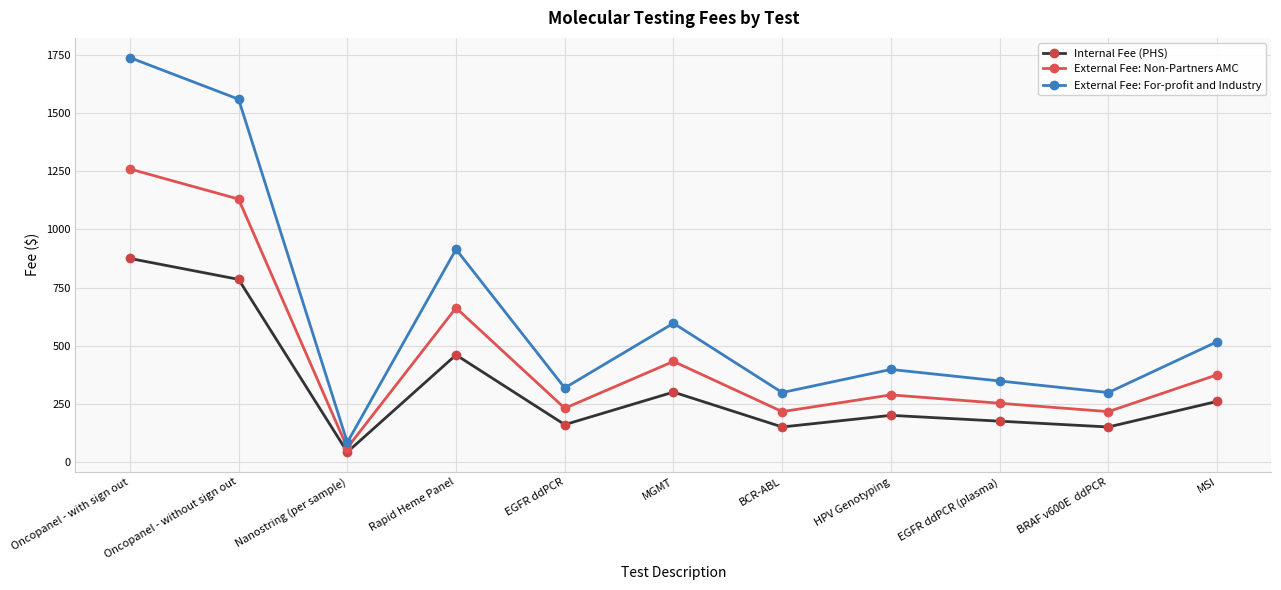

How many categories are shown in the chart?

11